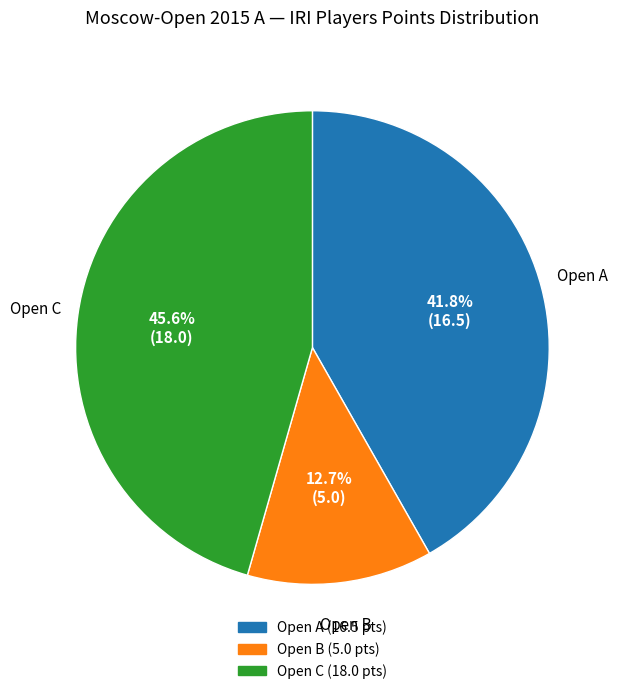

Is there any slice that represents more than half of the pie?

No